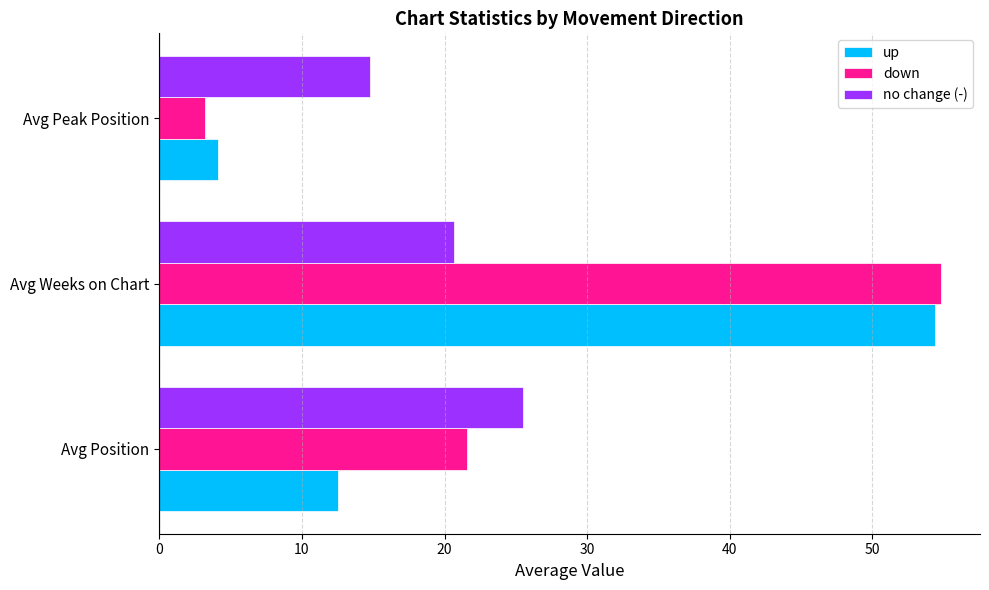

Which series has the largest range (max minus min)?

down